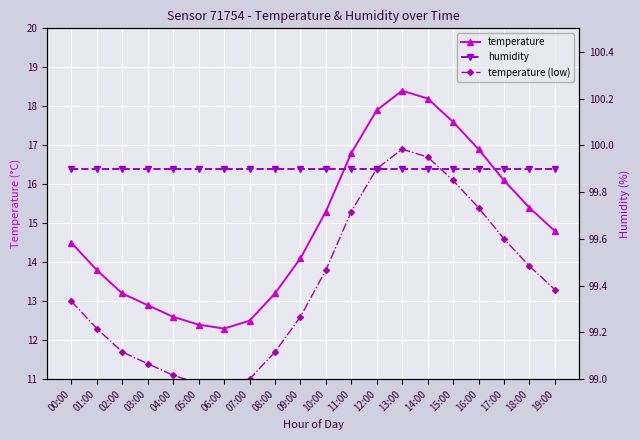

At 00:00, list the series in order from smallest to largest.

temperature (low), temperature, humidity